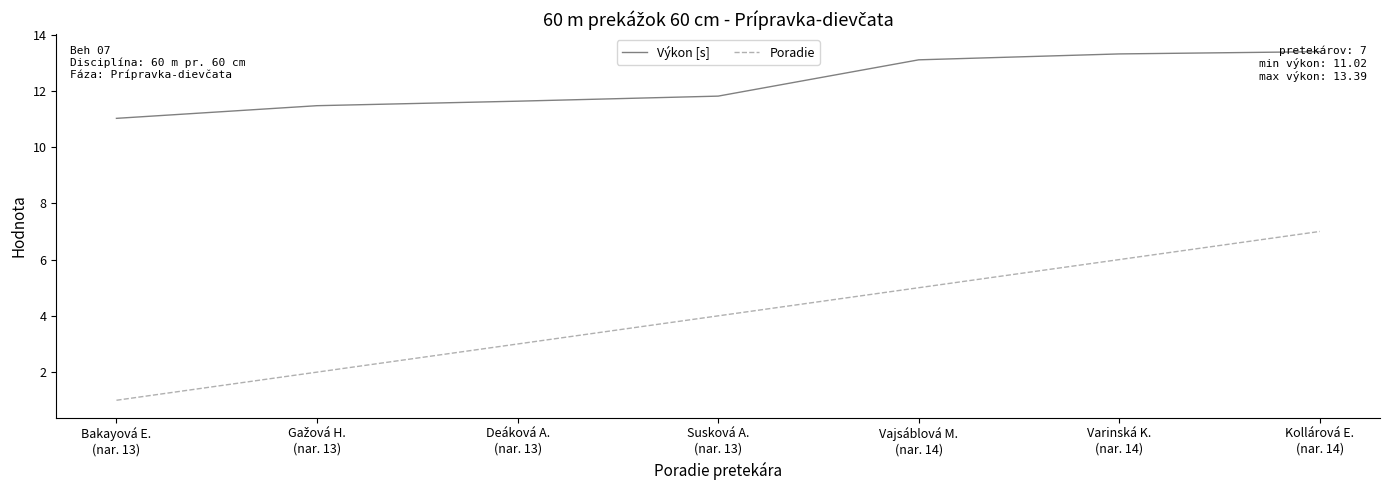

Is it true that Poradie equals 7.0 at Vajsáblová M.
(nar. 14)?

False